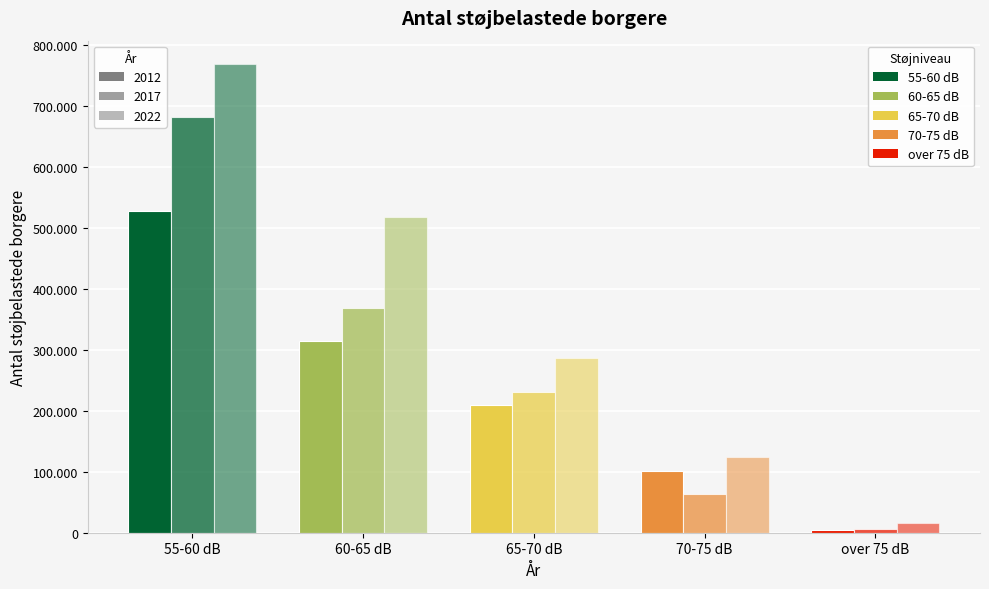

Which series has the largest range (max minus min)?

2022